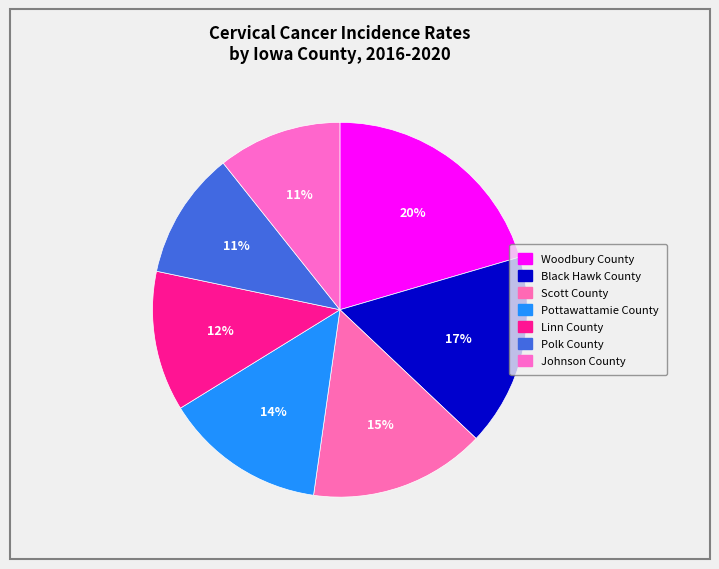

To the nearest percent, what portion does Johnson County represent?

11%